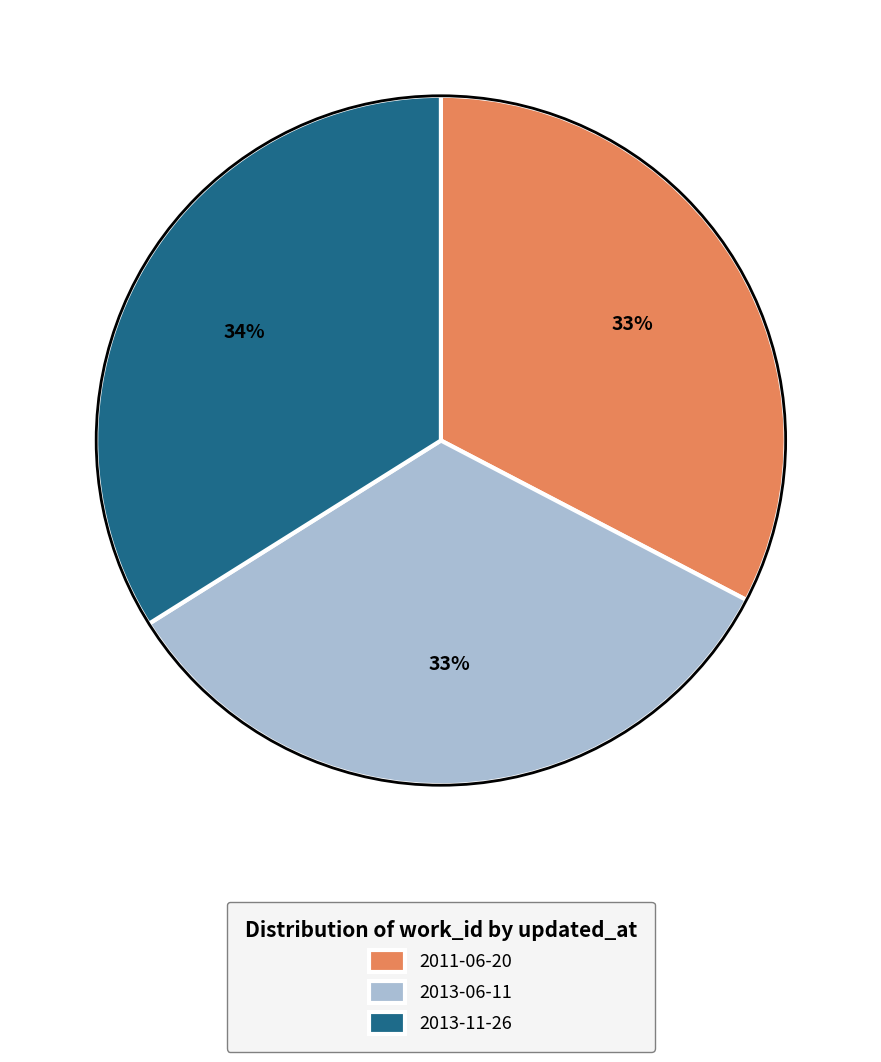

Is there a majority slice in this chart?

No